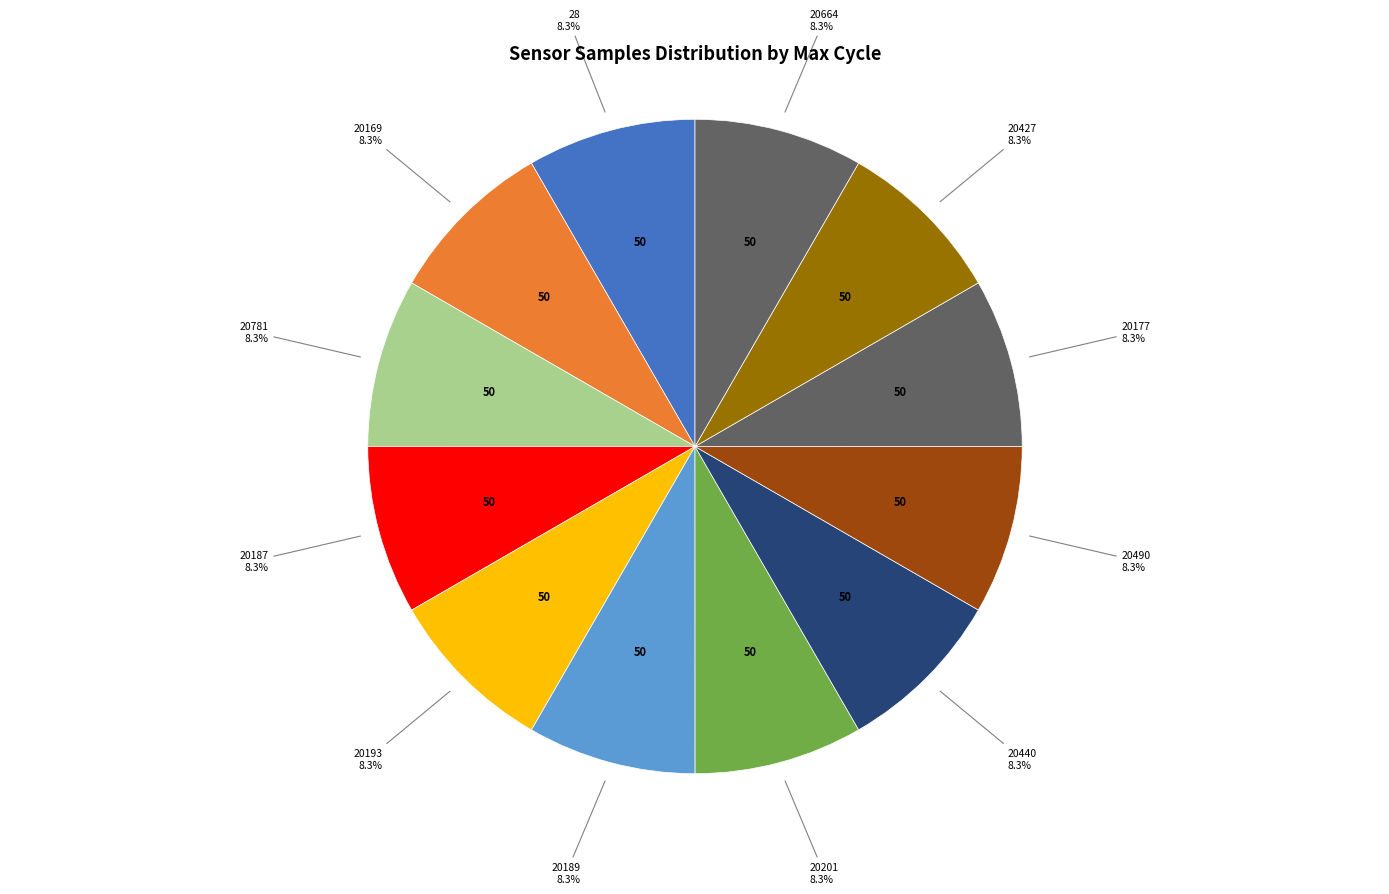

Does any single category account for the majority?

No